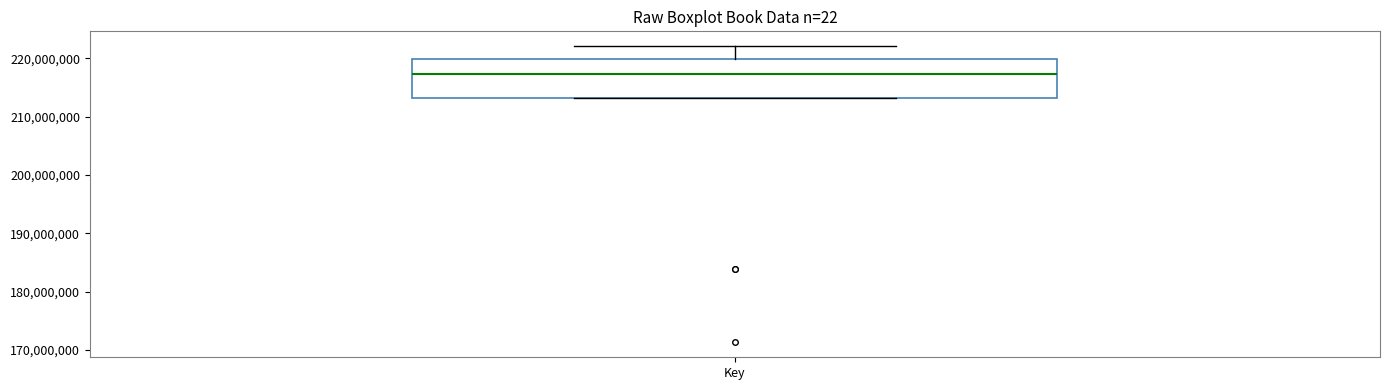

Where does the median line of the box for Key sit on the y-axis? The values are not printed on the chart, so give them approximately, as read against the axis.

217000000